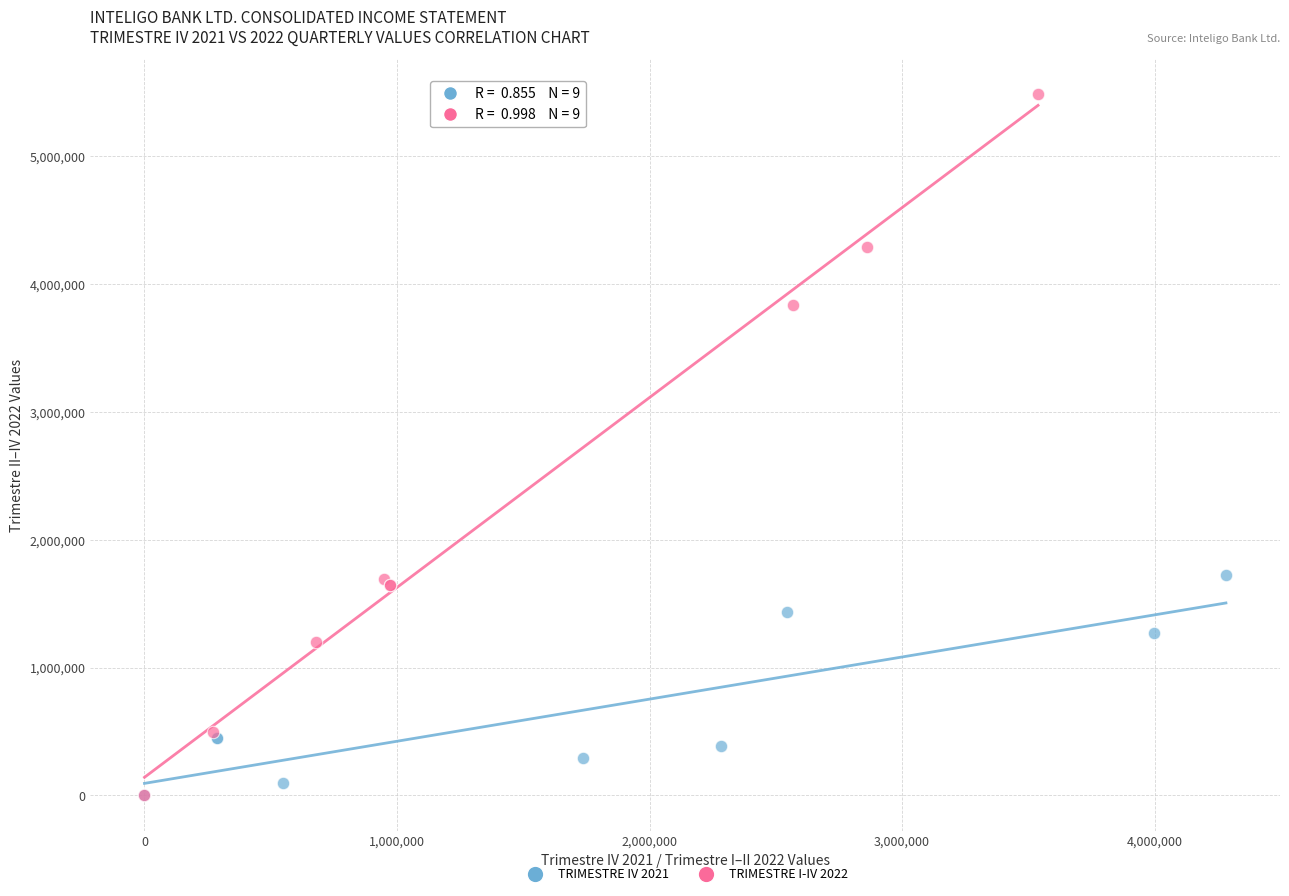

Which series has the largest Y range (max minus min)?

TRIMESTRE I-IV 2022